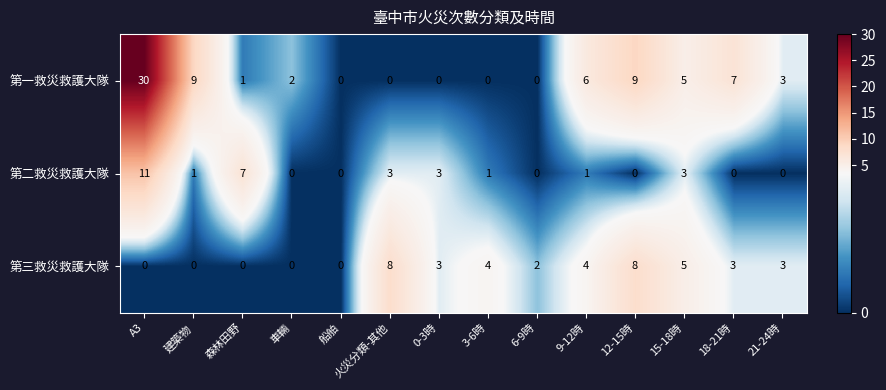

What is the difference between the second highest and second lowest values in the 第二救災救護大隊 series?

7